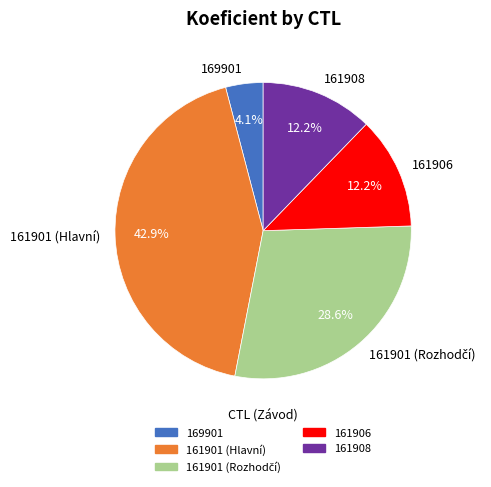

Rank the categories by value from lowest to highest.

169901, 161906, 161908, 161901 (Rozhodčí), 161901 (Hlavní)